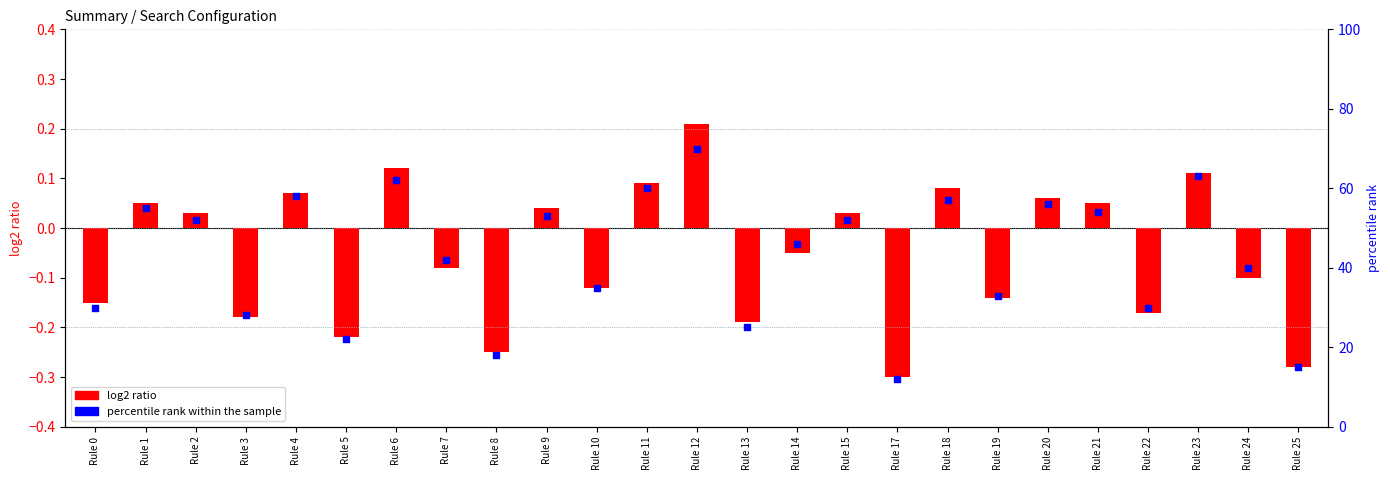

Which series contains the lowest Y value?

log2 ratio